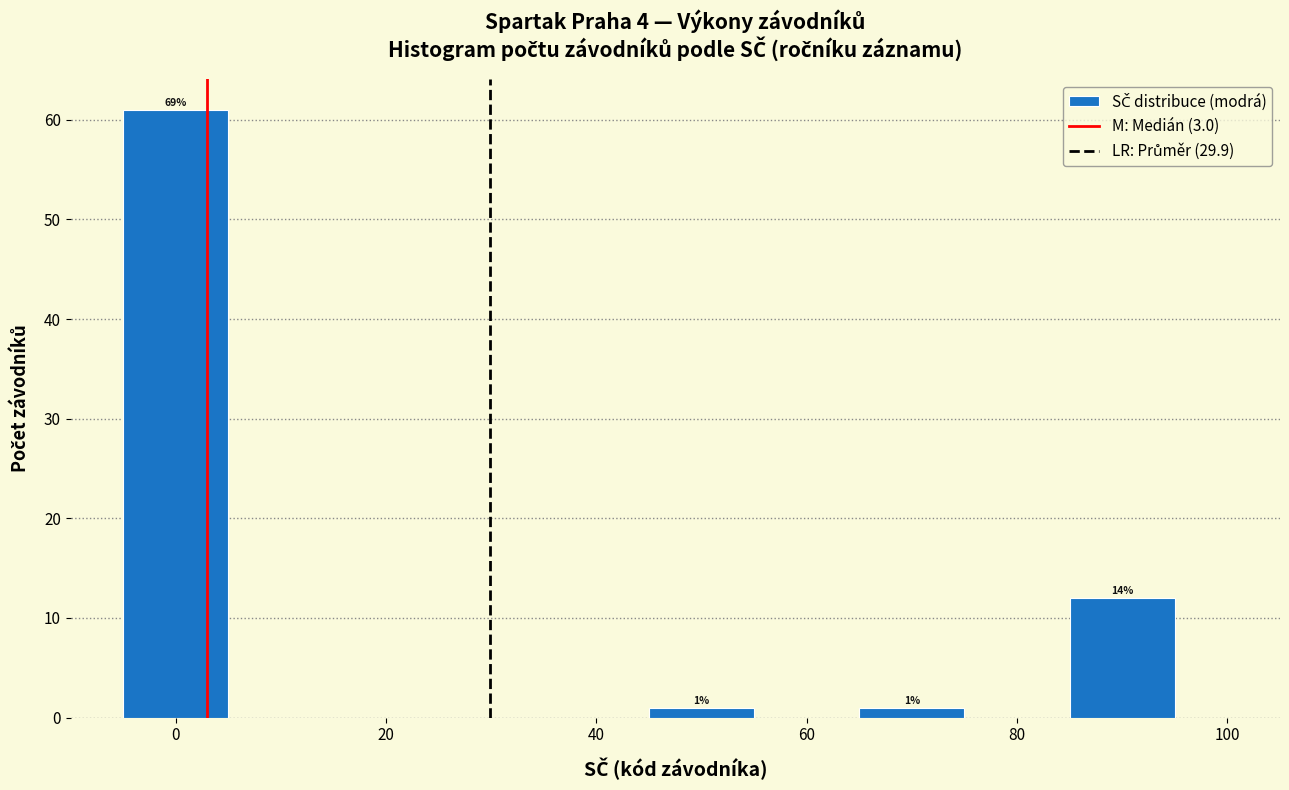

Over which range of the x-axis is the bar tallest?

-5 to 5